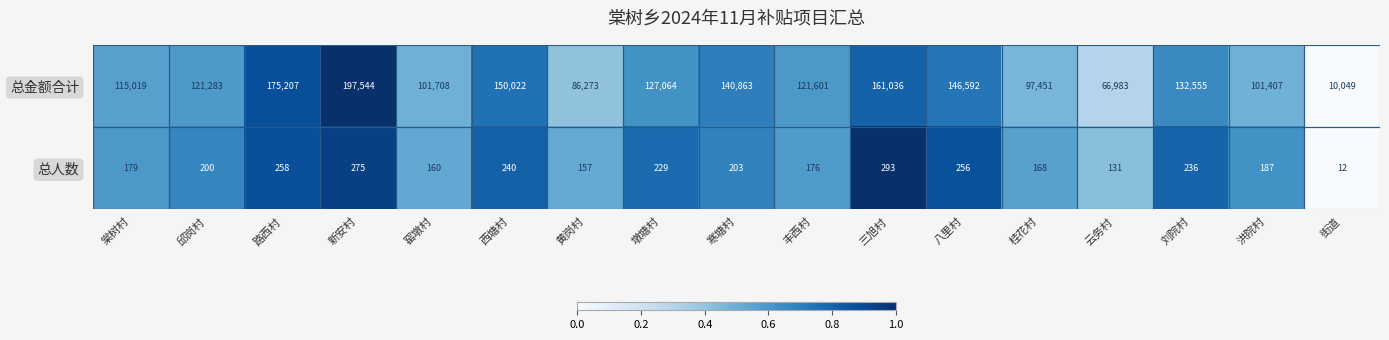

The 总人数 series shows 60 at 桂花村. True or false?

False